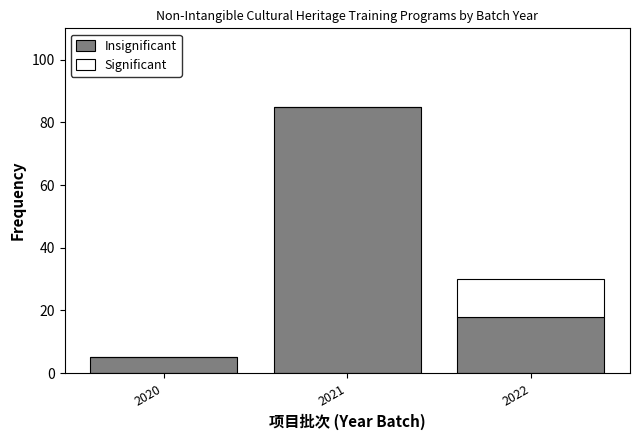

Reading left to right, what are the values for Insignificant?

2020=5	2021=85	2022=18